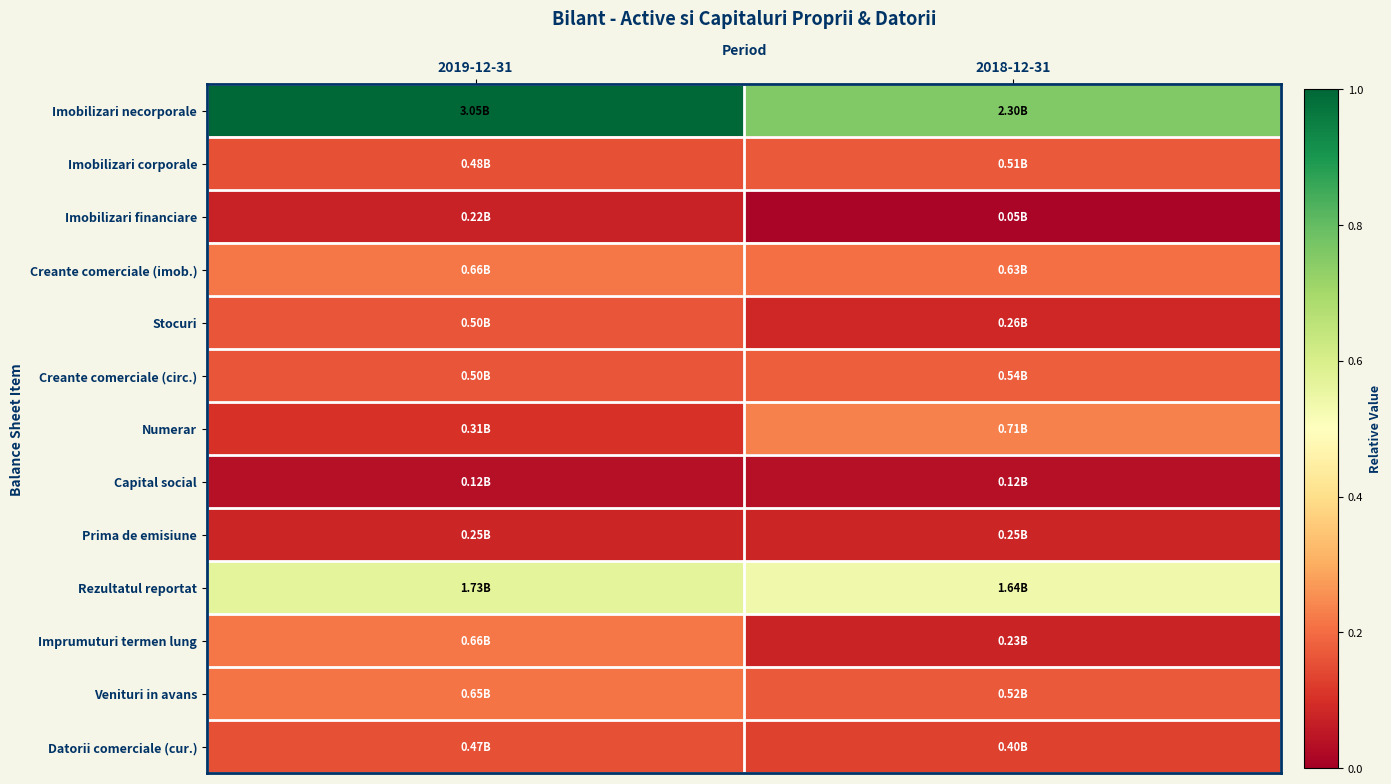

Which series has the largest total across all categories?

Imobilizari necorporale